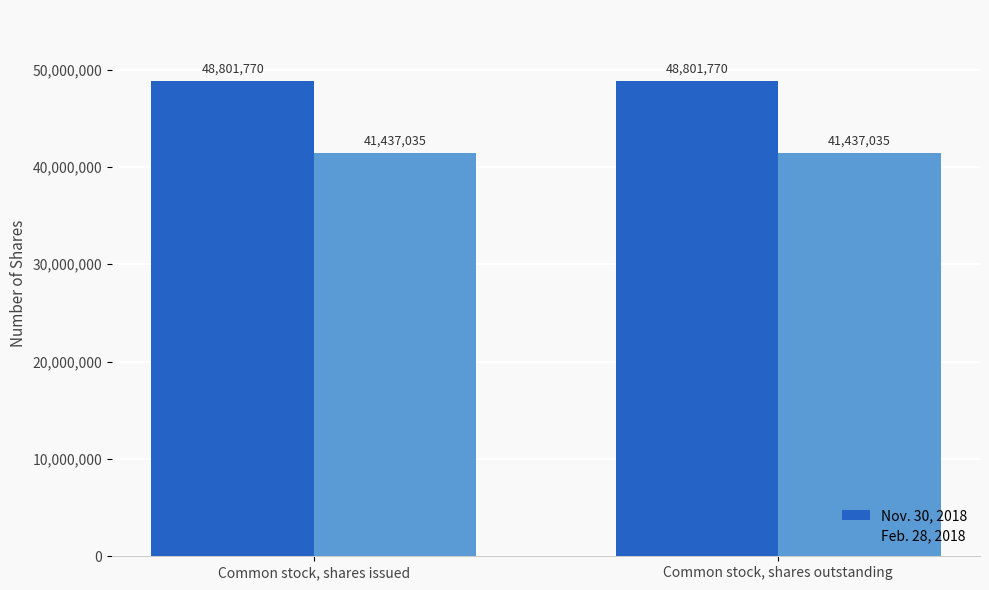

Is it true that Feb. 28, 2018 equals 41437035 at Common stock, shares outstanding?

True